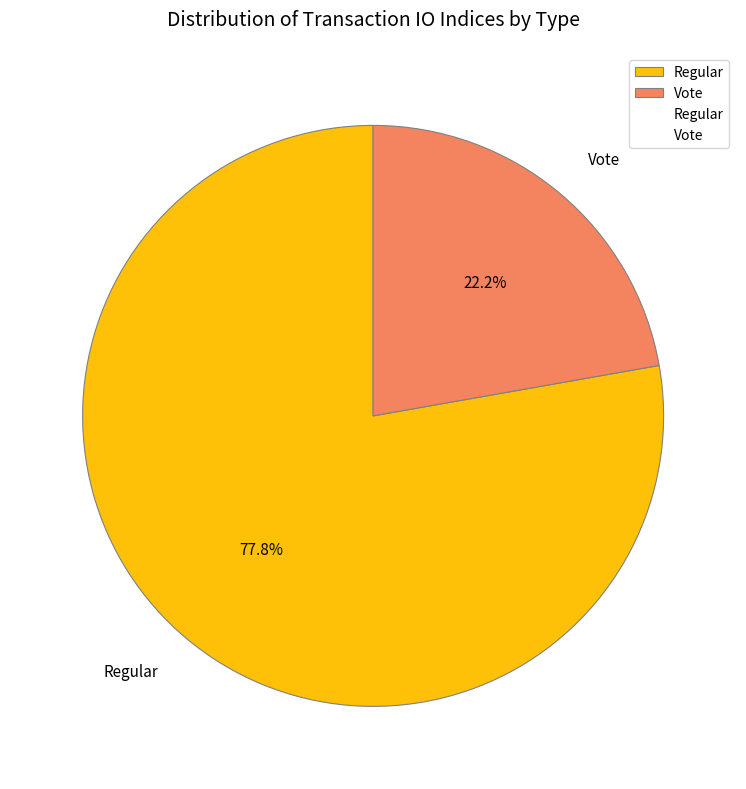

The Regular slice represents 91% of the pie. True or false?

False